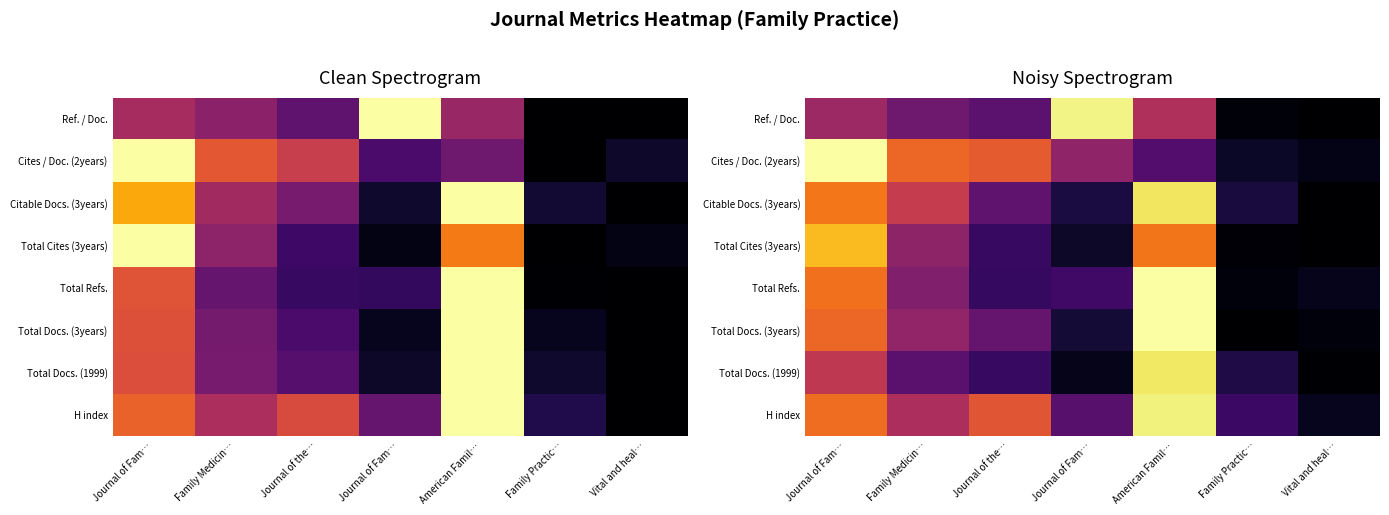

What is the maximum value for Ref. / Doc.?

1.0